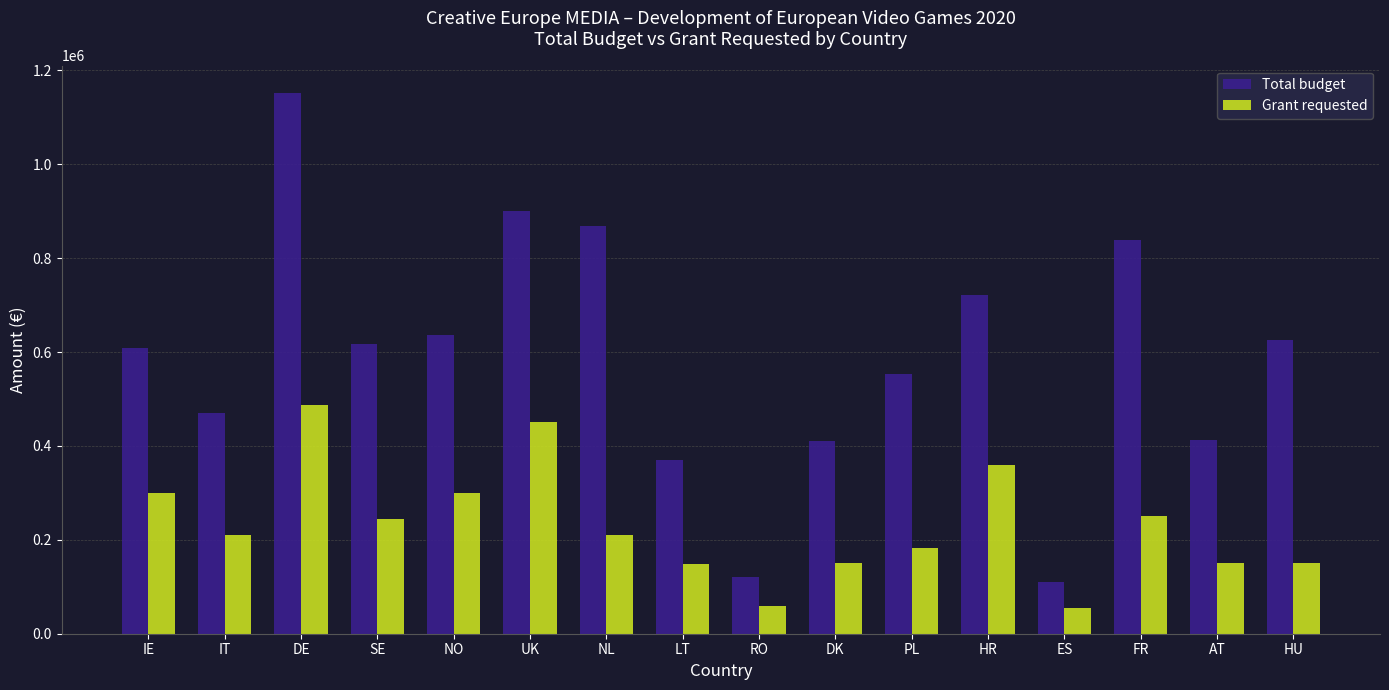

The value of Total budget at FR is 420201. True or false?

False